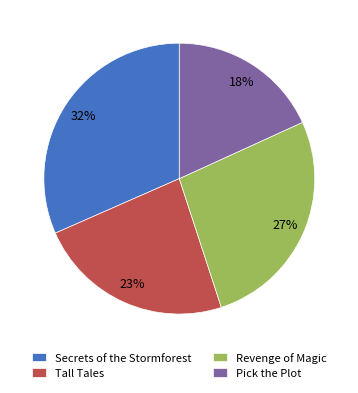

Is there a majority slice in this chart?

No